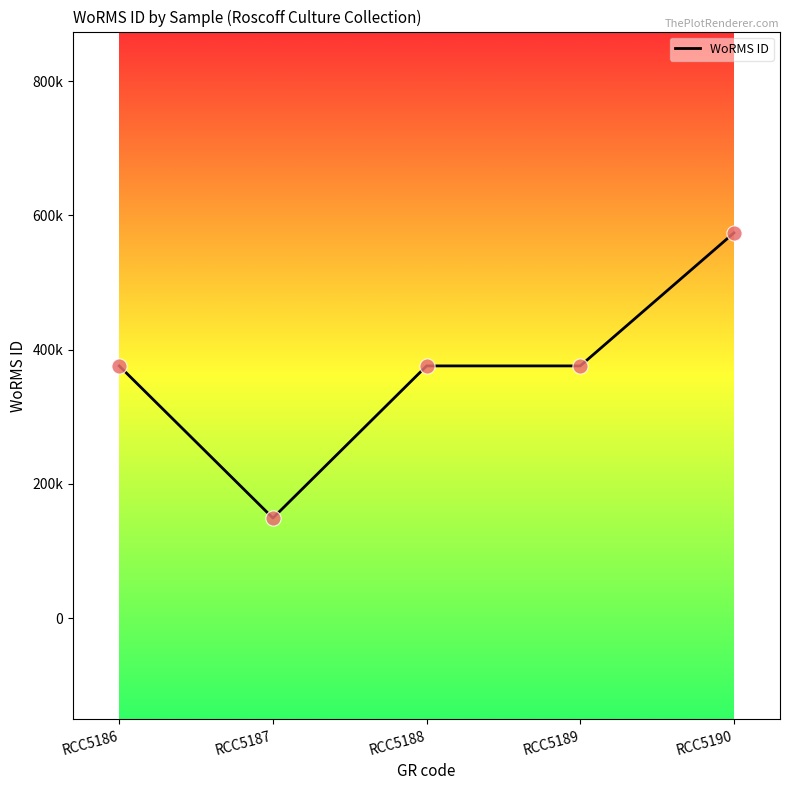

What is the change in value from RCC5187 to RCC5190?

+424848